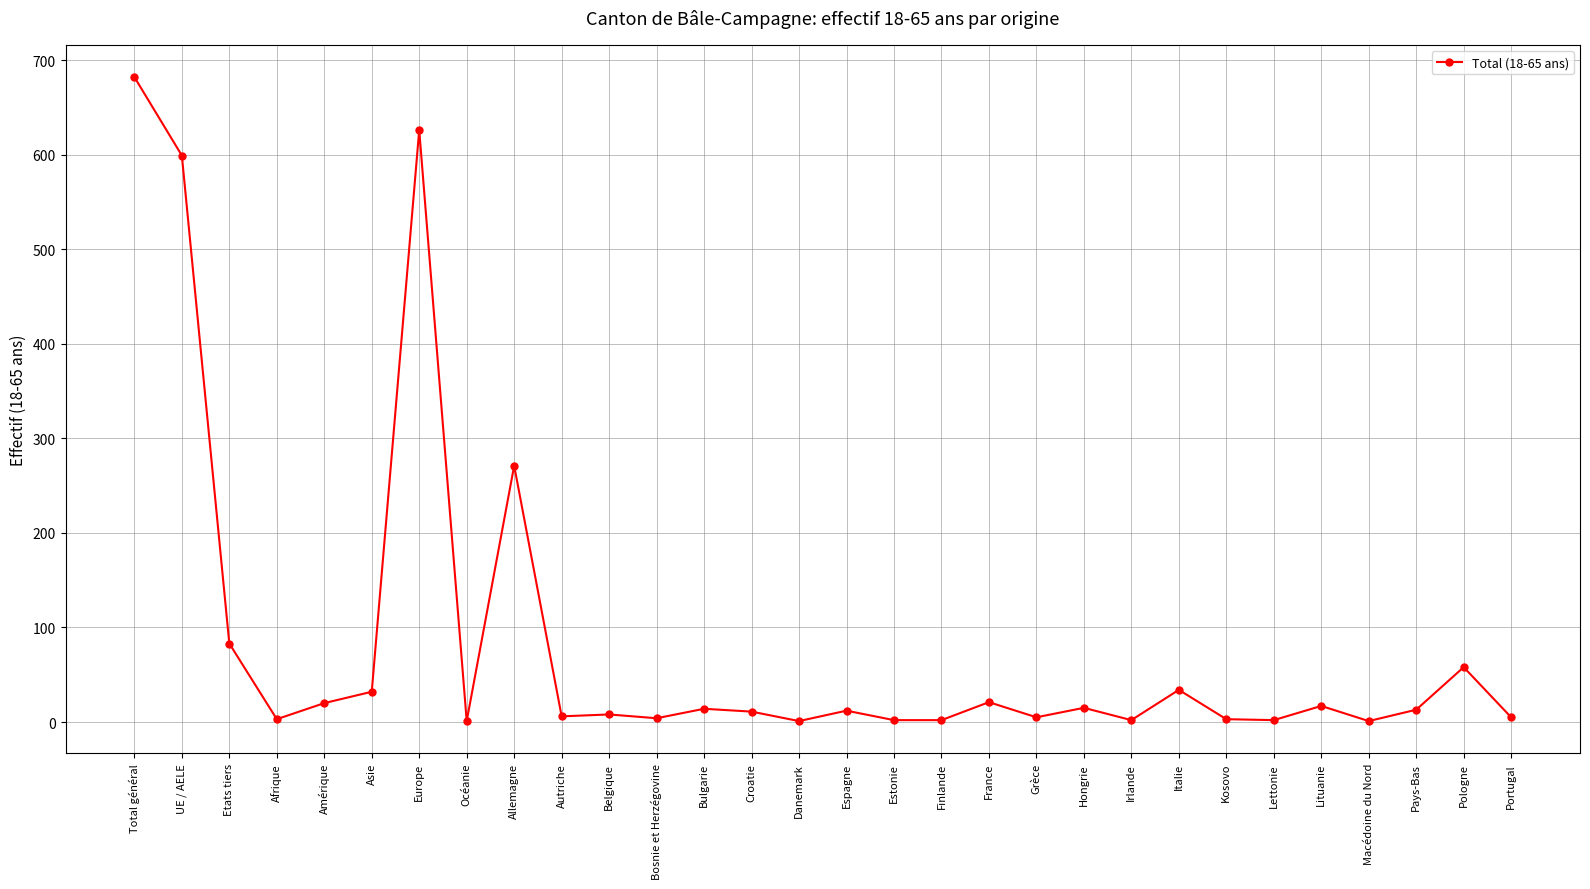

What is the label of the 24th point from the left?

Kosovo